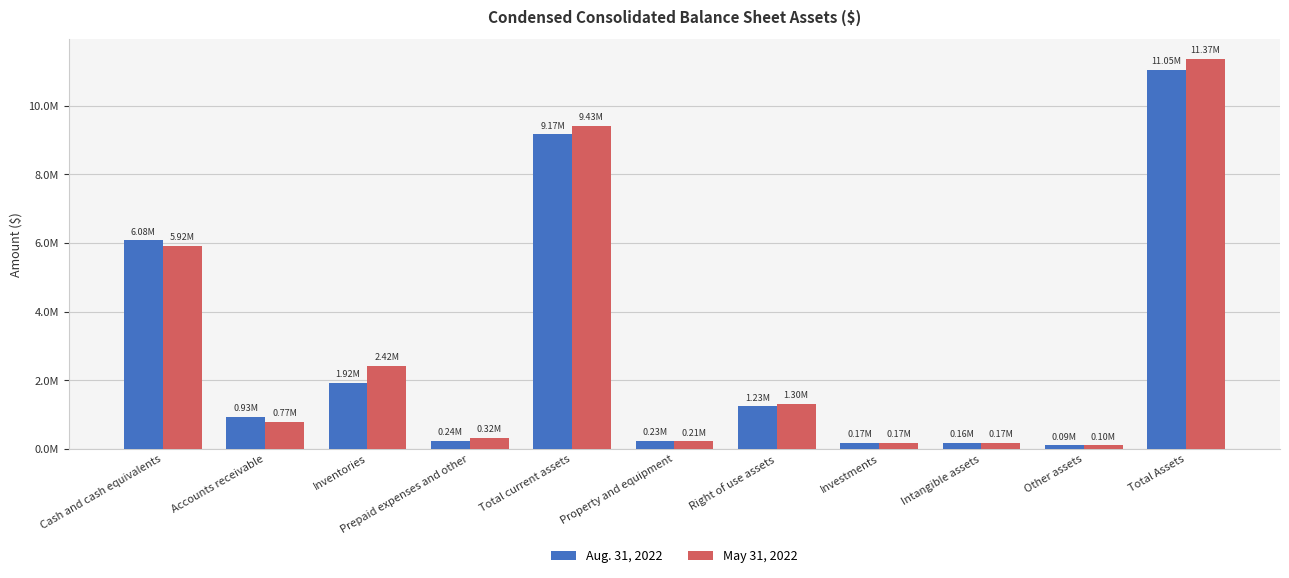

True or false: May 31, 2022 has a value of 278992 at Property and equipment.

False